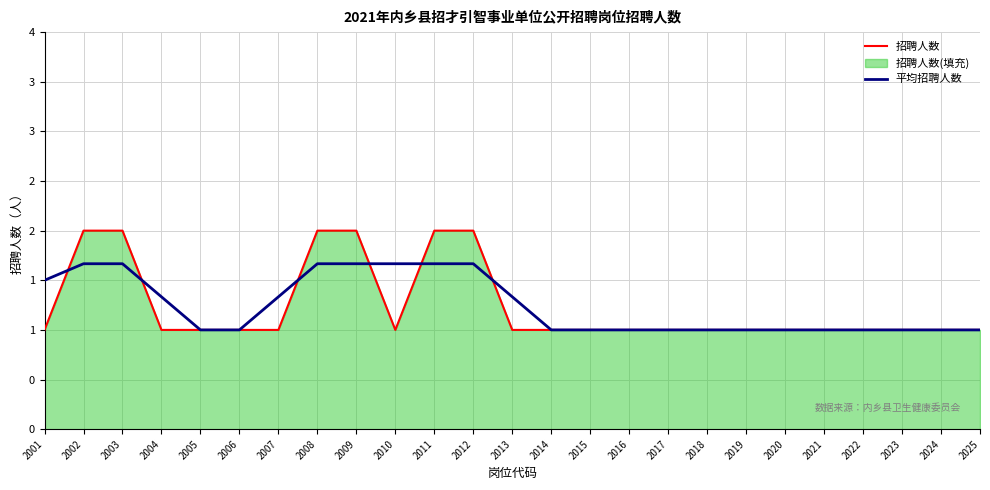

Is it true that 招聘人数 equals 0.4 at 2005?

False